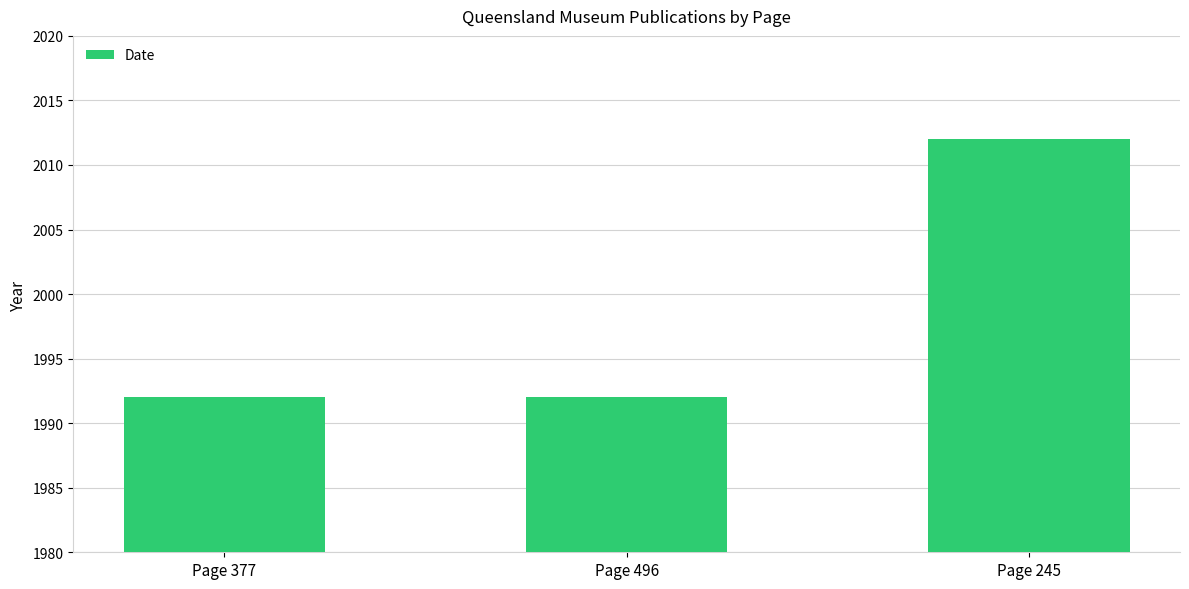

What is the label of the 3rd bar from the right?

Page 377